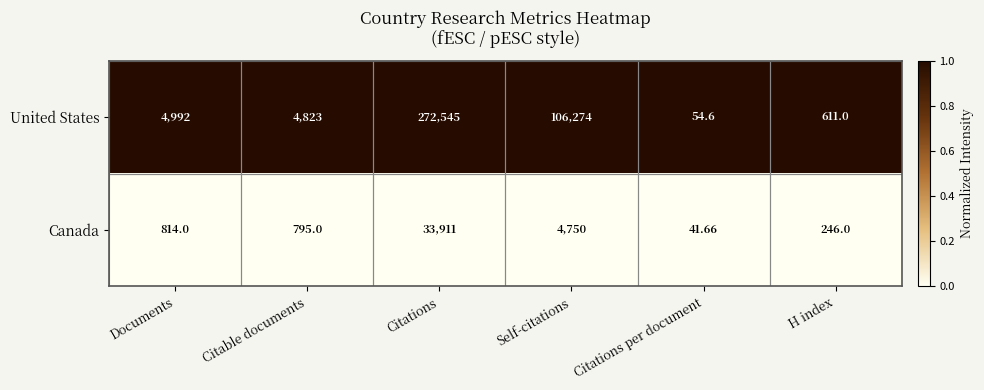

At which category does the chart reach its minimum across all series?

Citations per document